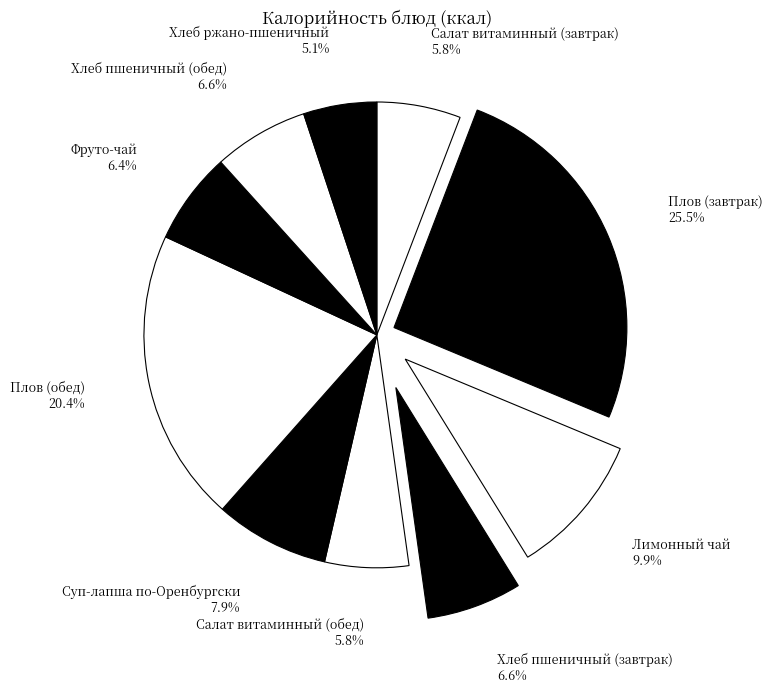

Count the number of slices in the pie.

10